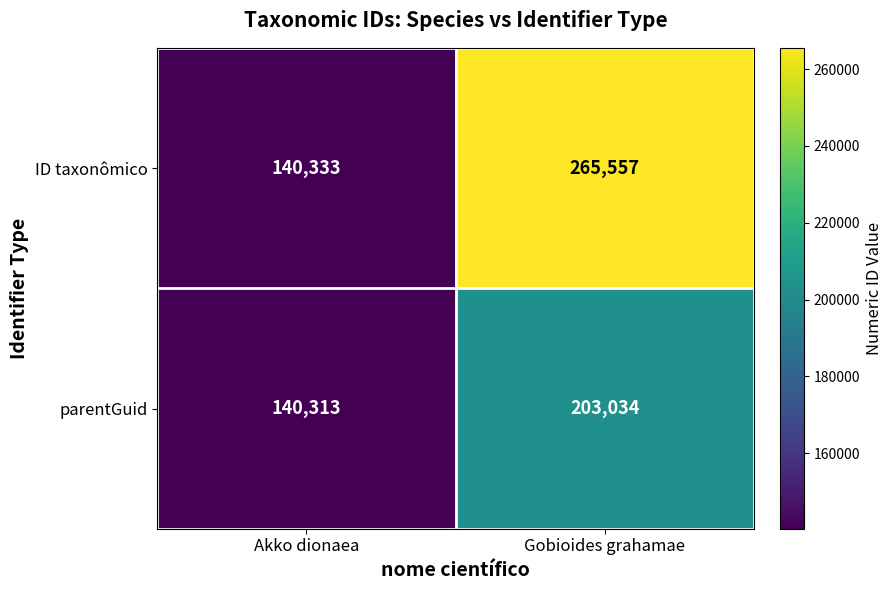

What is the sum of all ID taxonômico values?

405890